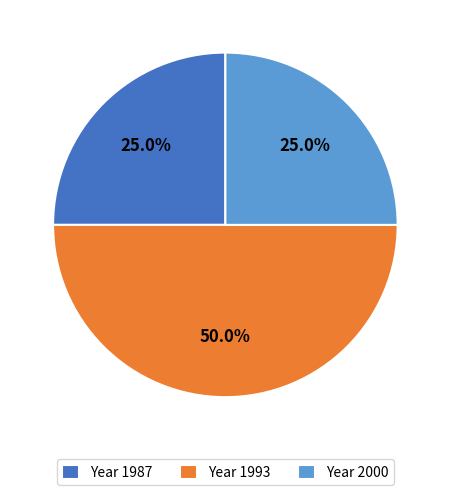

What percentage is NOT represented by Year 1993?

50.0%